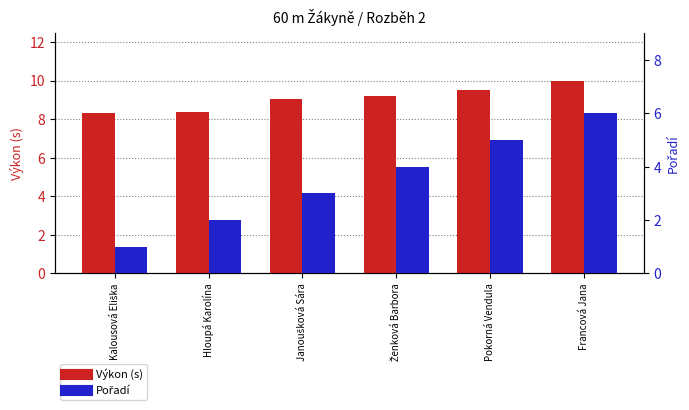

List the labels in order of Výkon (s) value, largest first.

Francová Jana, Pokorná Vendula, Ženková Barbora, Janoušková Sára, Hloupá Karolína, Kalousová Eliška